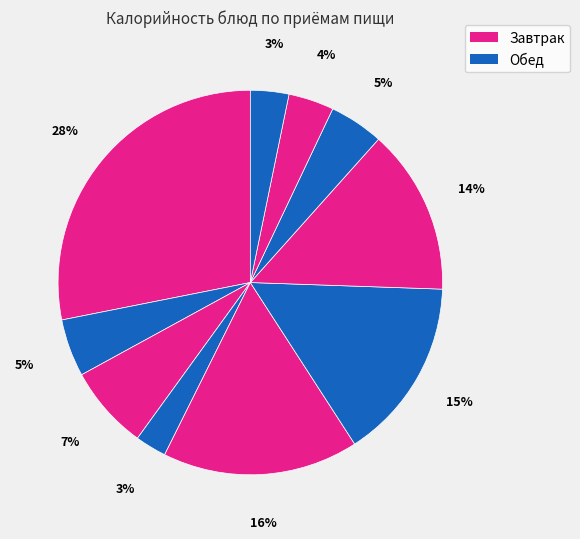

To the nearest percent, what is the difference between the largest and smallest slice percentages?

25%